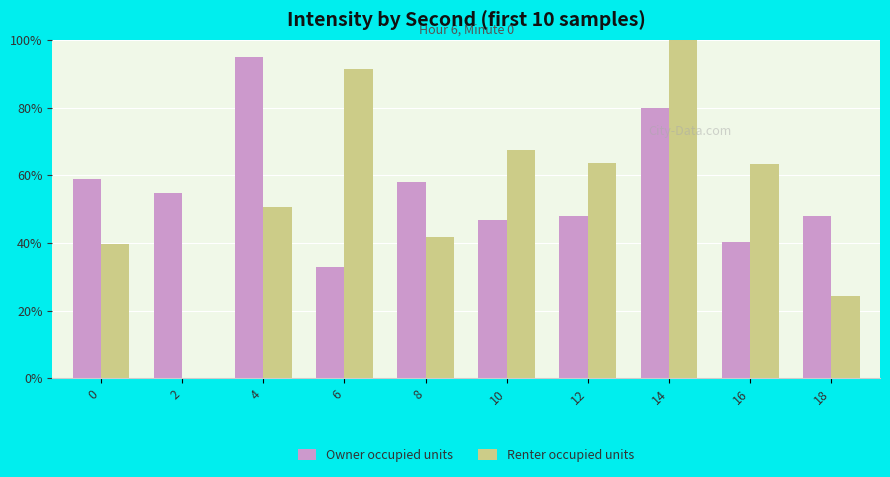

The value of Renter occupied units at 0 is 67.1. True or false?

False